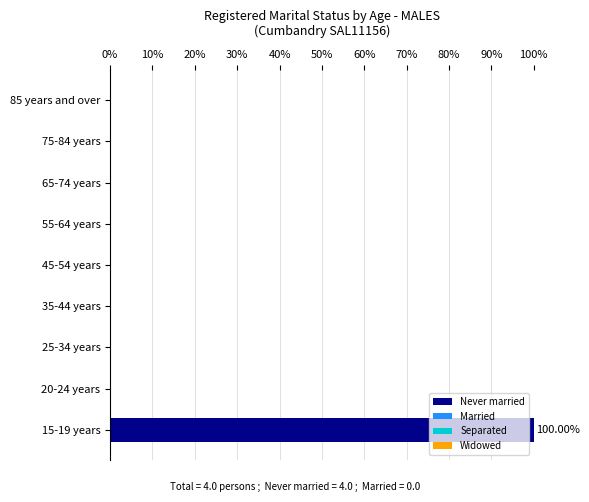

Which has a higher value, 15-19 years or 25-34 years?

15-19 years